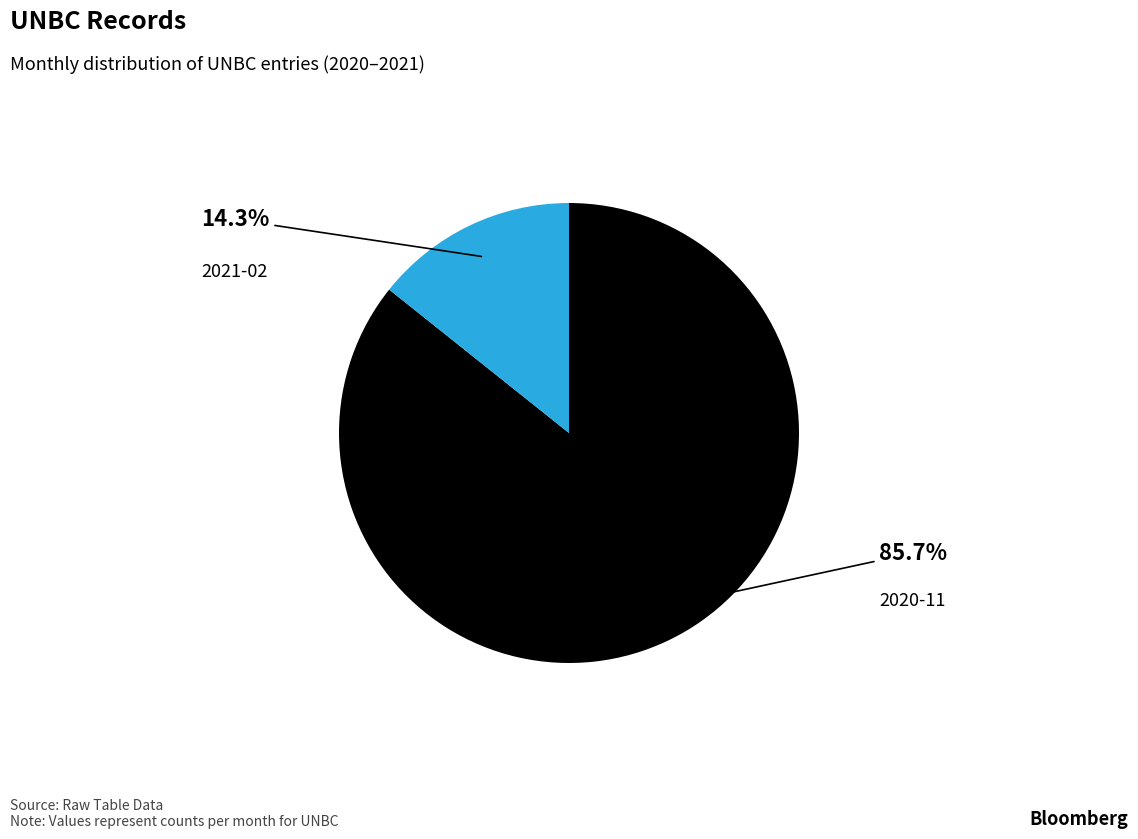

Which slice represents more than half of the pie?

2020-11